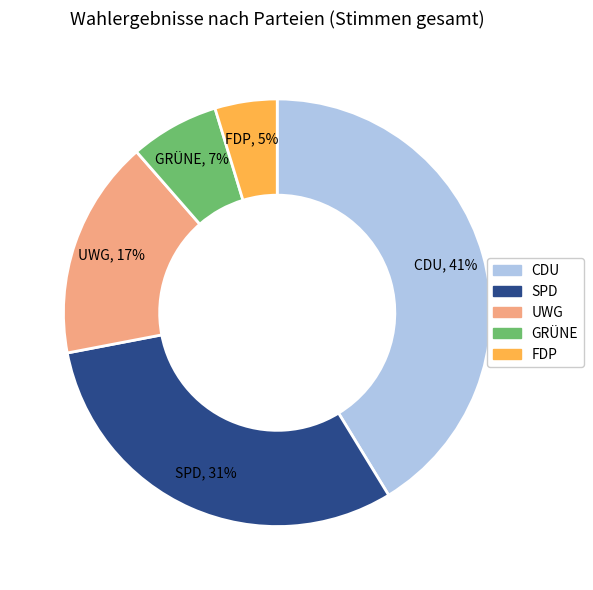

Is there a majority slice in this chart?

No